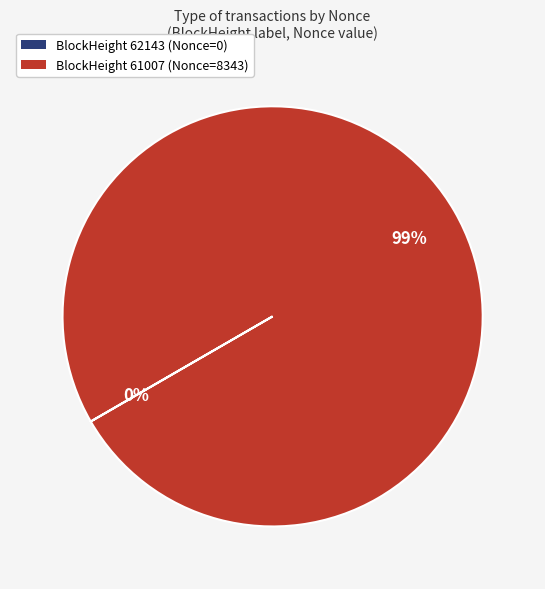

Does 61007 represent more than half of the total?

Yes